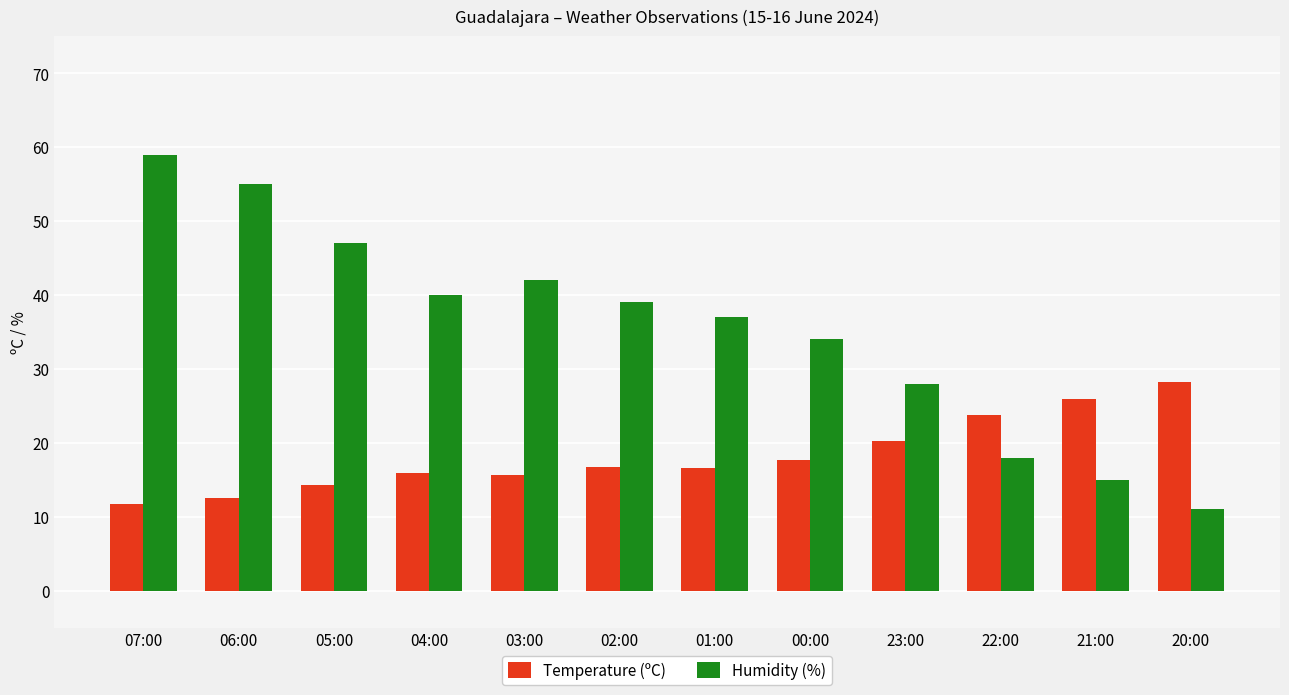

True or false: Humidity (%) has a value of 18.8 at 07:00.

False